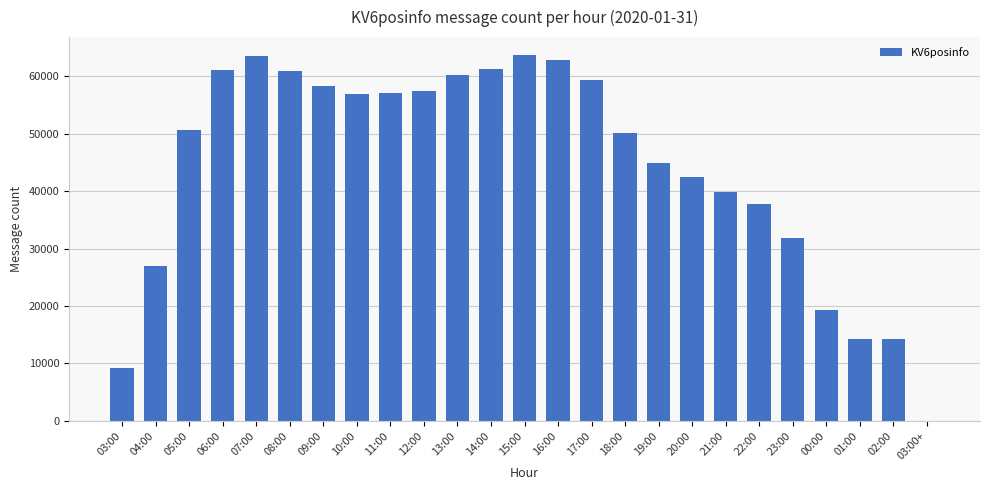

What is the change in value from 10:00 to 14:00?

+4425